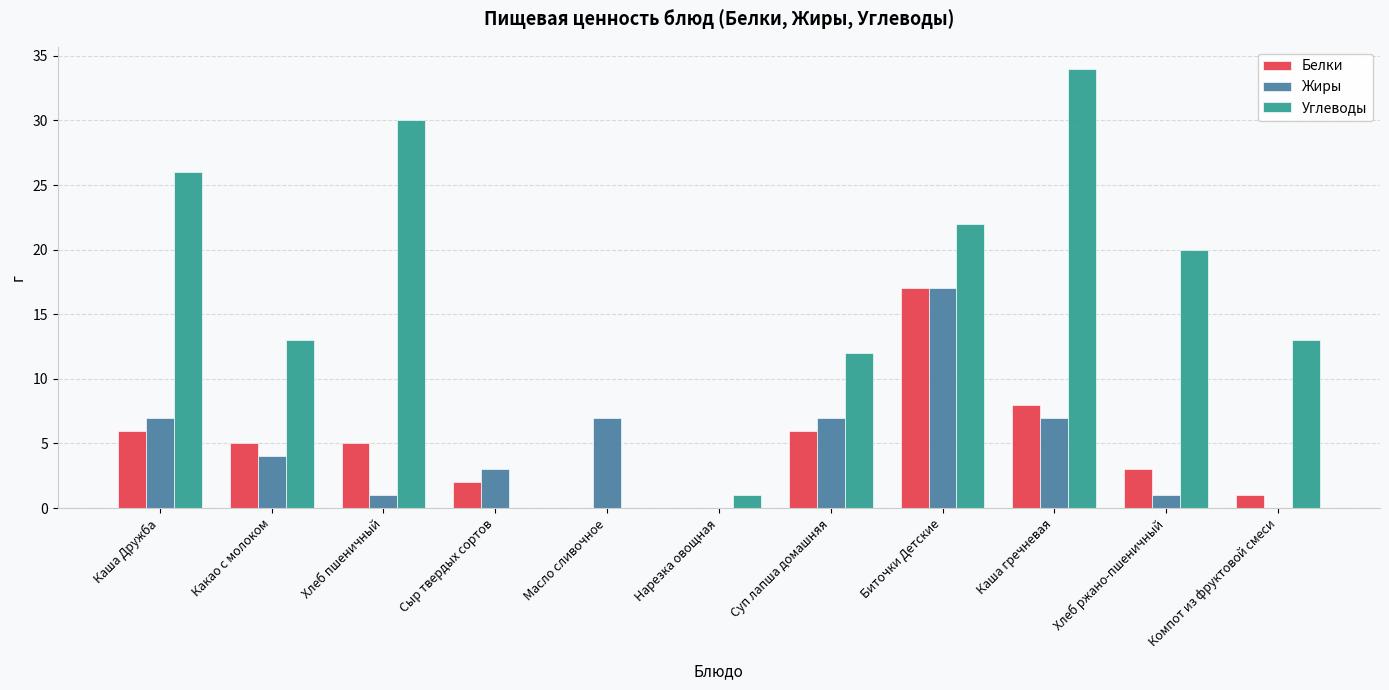

Are the bars grouped side by side (vs. stacked)?

Yes